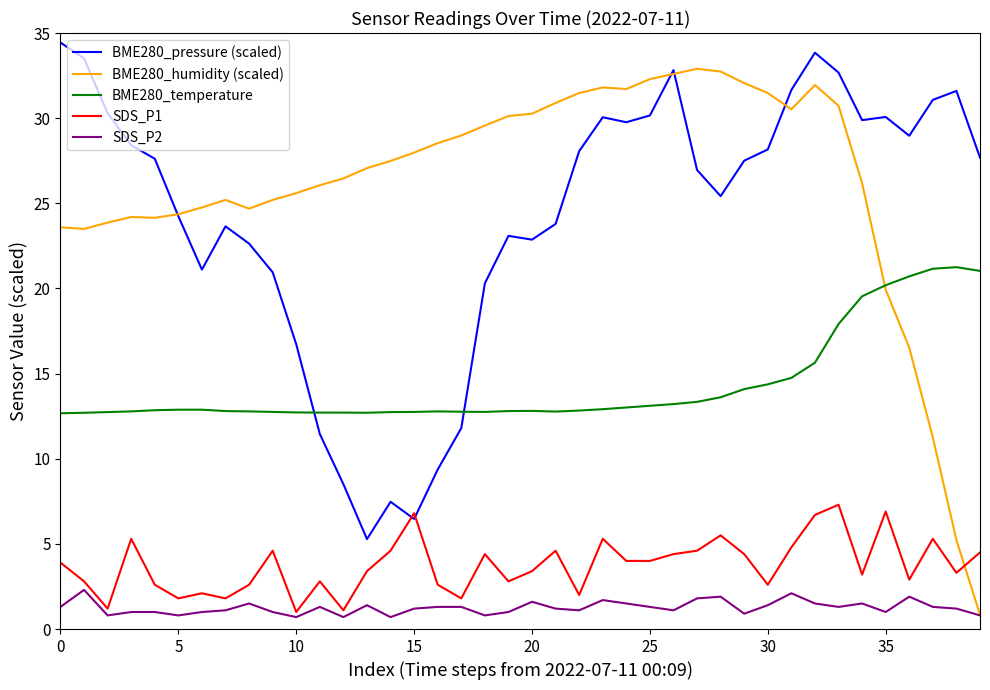

What are all the series names shown in the legend?

BME280_pressure (scaled), BME280_humidity (scaled), BME280_temperature, SDS_P1, SDS_P2